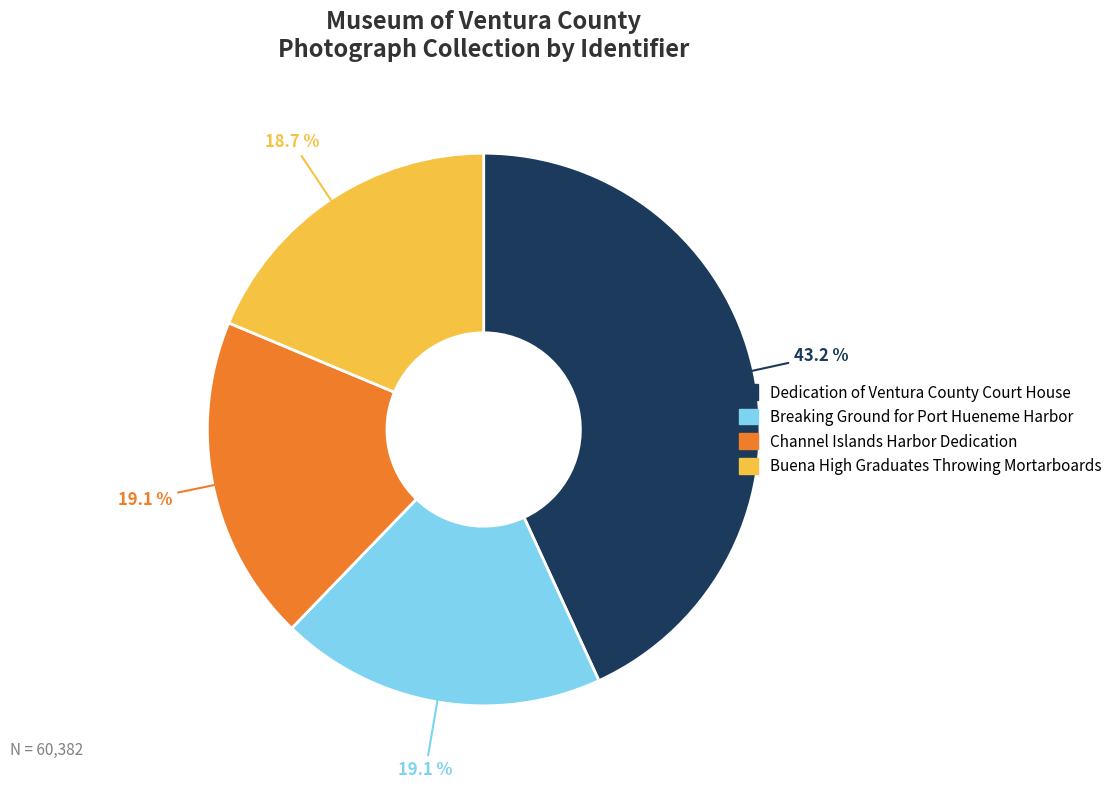

Does any single category account for the majority?

No